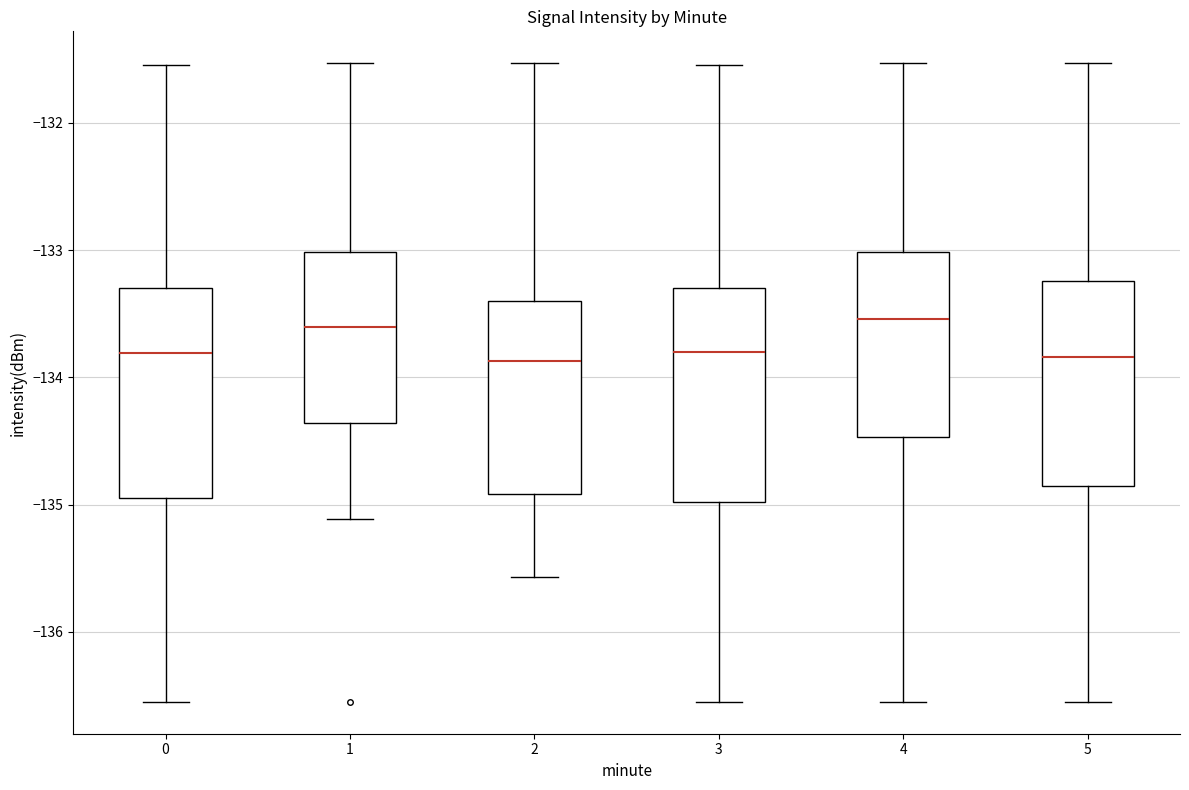

Reading left to right, read every box against the y-axis: the position of its median line, the range the box covers, and the ends of its whiskers. The values are not printed on the chart, so give them approximately, as read against the axis.

0: median -133.8, box -134.9 to -133.3, whiskers -136.6 to -131.5
1: median -133.6, box -134.4 to -133.0, whiskers -135.1 to -131.5
2: median -133.9, box -134.9 to -133.4, whiskers -135.6 to -131.5
3: median -133.8, box -135.0 to -133.3, whiskers -136.6 to -131.5
4: median -133.5, box -134.5 to -133.0, whiskers -136.6 to -131.5
5: median -133.8, box -134.9 to -133.2, whiskers -136.6 to -131.5